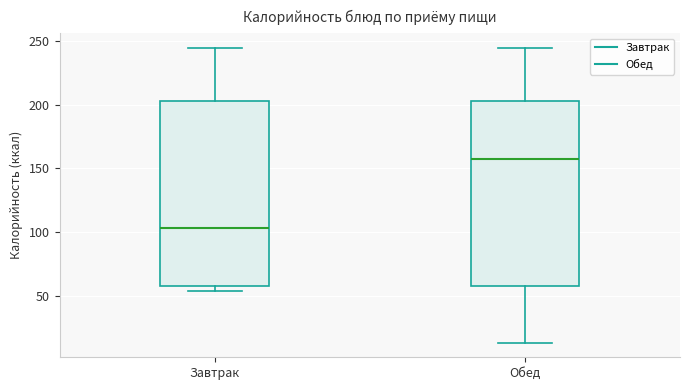

Which box's median line is the lowest?

Завтрак